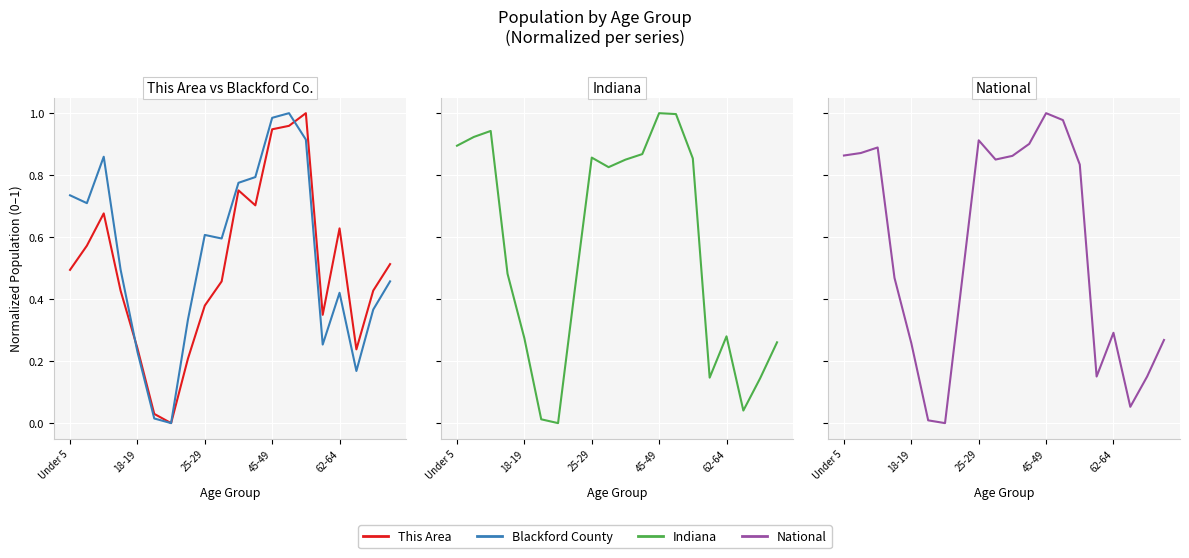

Read the National value at 18-19.

0.3